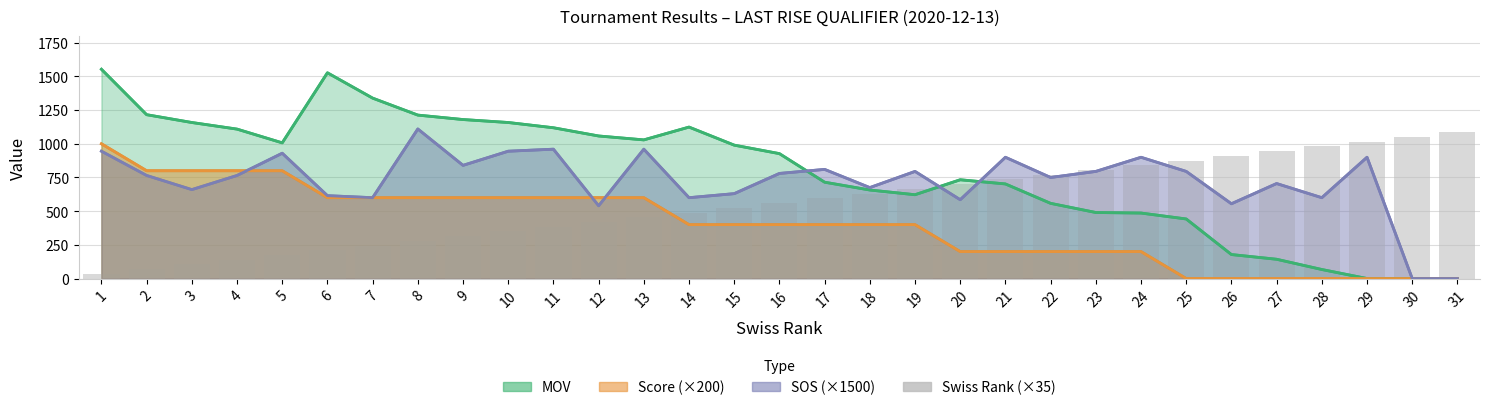

What is the highest value of the Score (×200) series?

1000.0